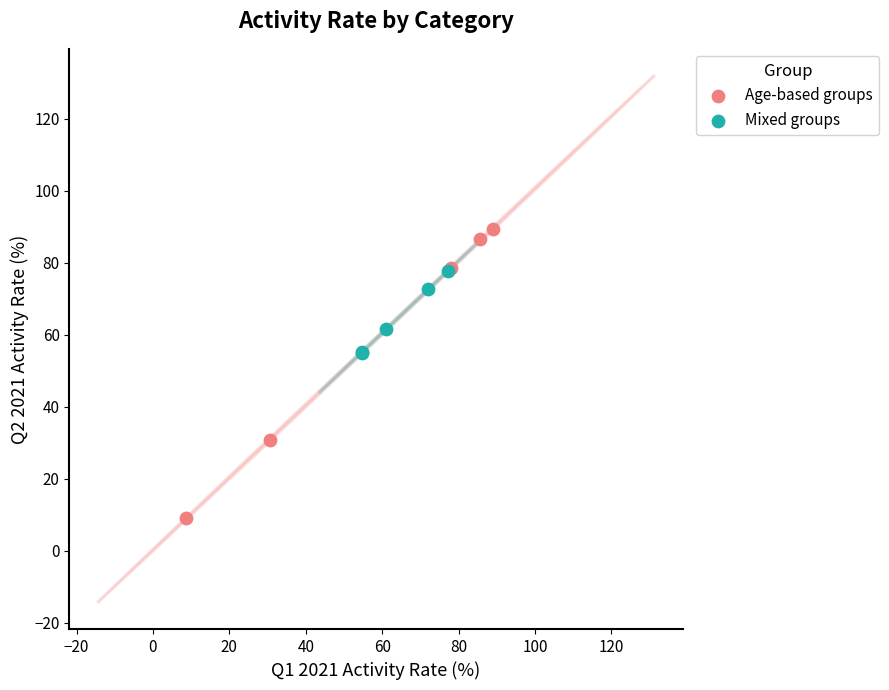

Which series contains the lowest Y value?

Age-based groups